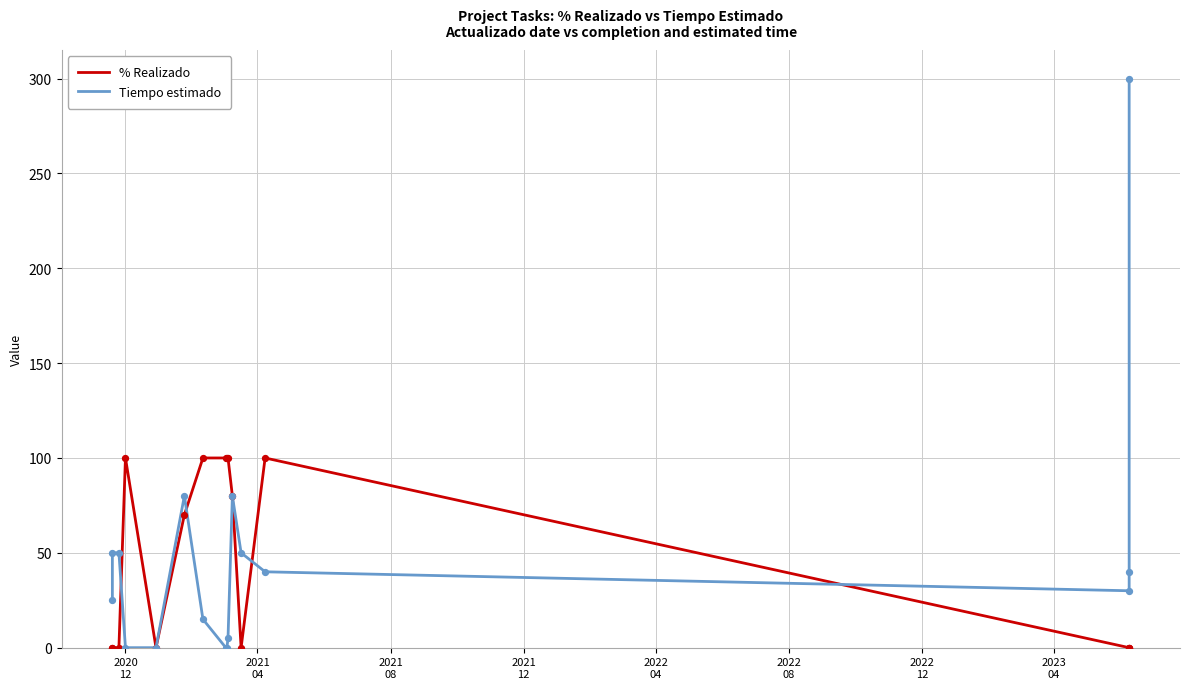

At how many categories does at least one series exceed 63?

9